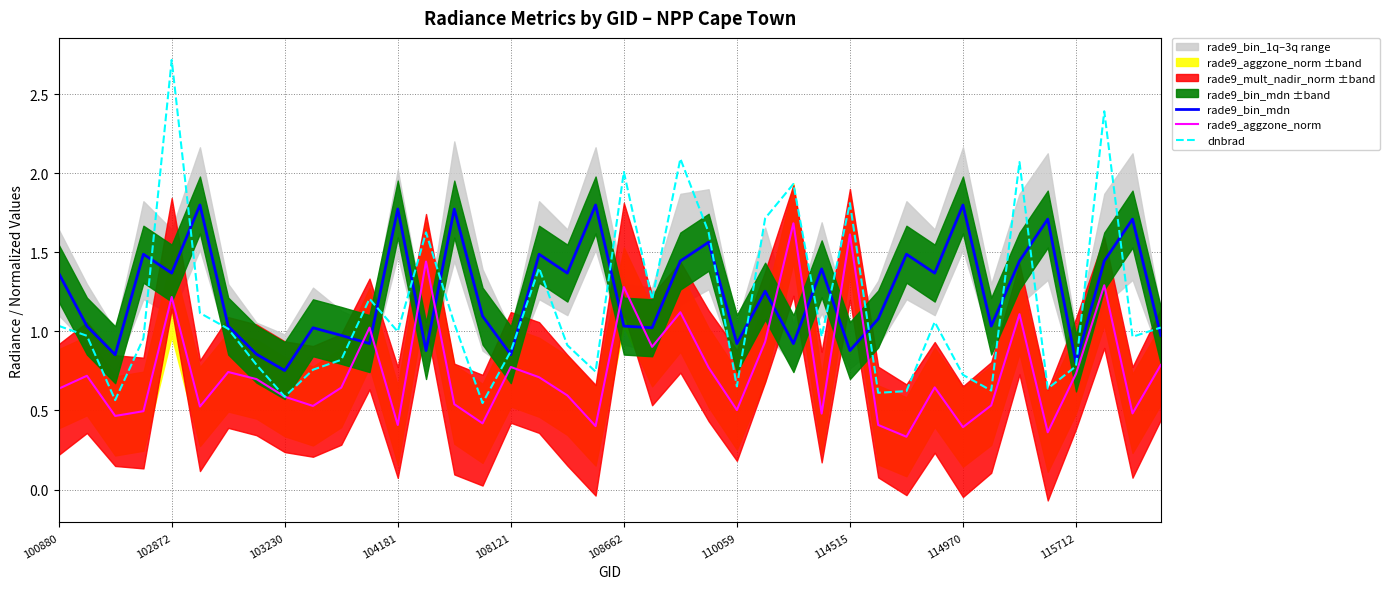

What is the difference between the second highest and second lowest values in the rade9_aggzone_norm series?

1.3